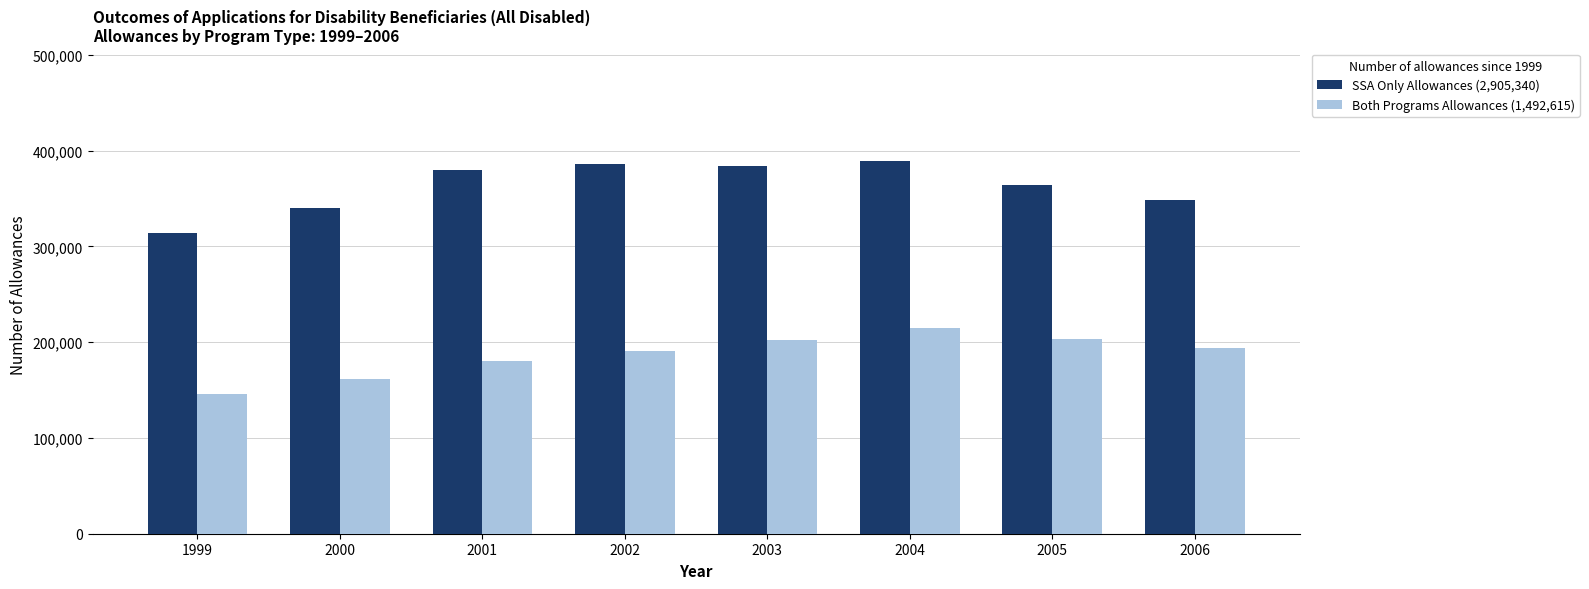

What is the total value across all series at 2000?

501947